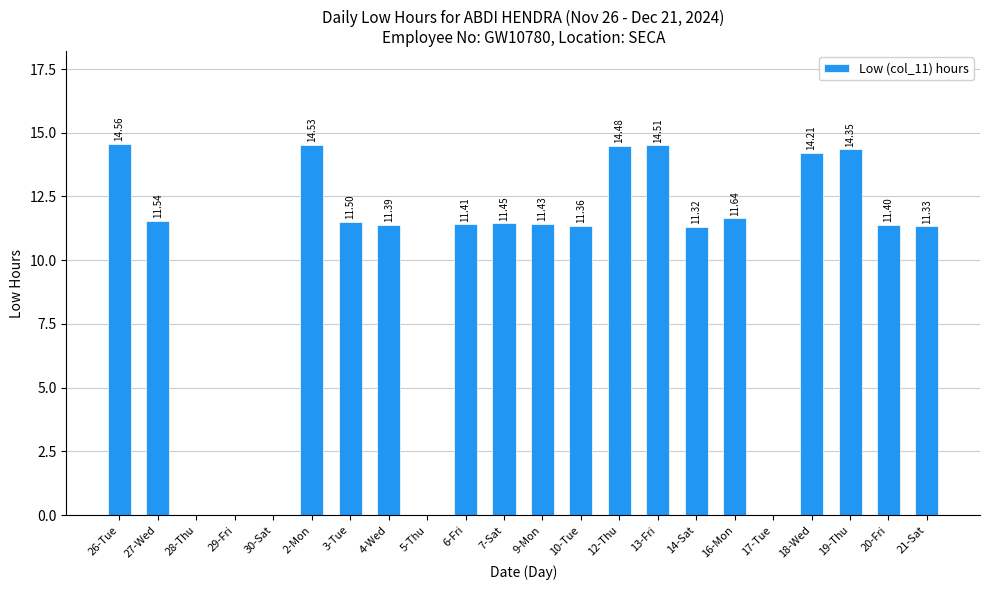

What is the sum of all values?

212.4